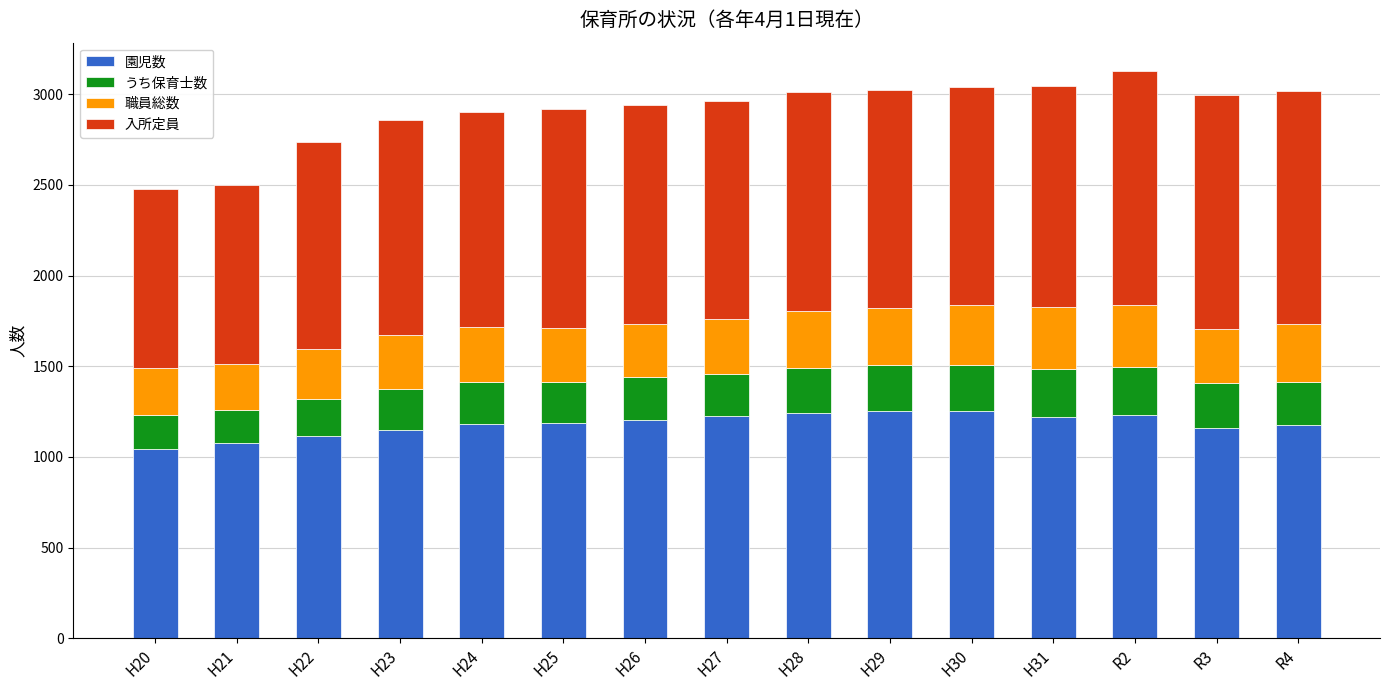

How many series are shown in this chart?

4